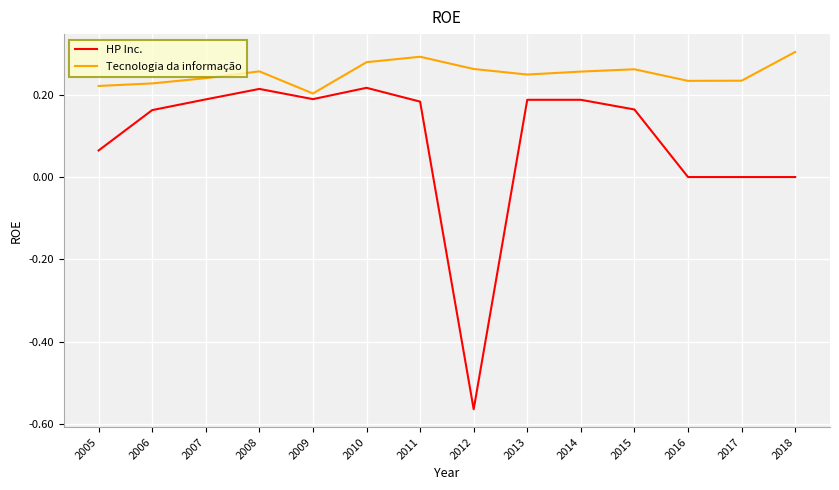

Which series has the largest total across all categories?

Tecnologia da informação